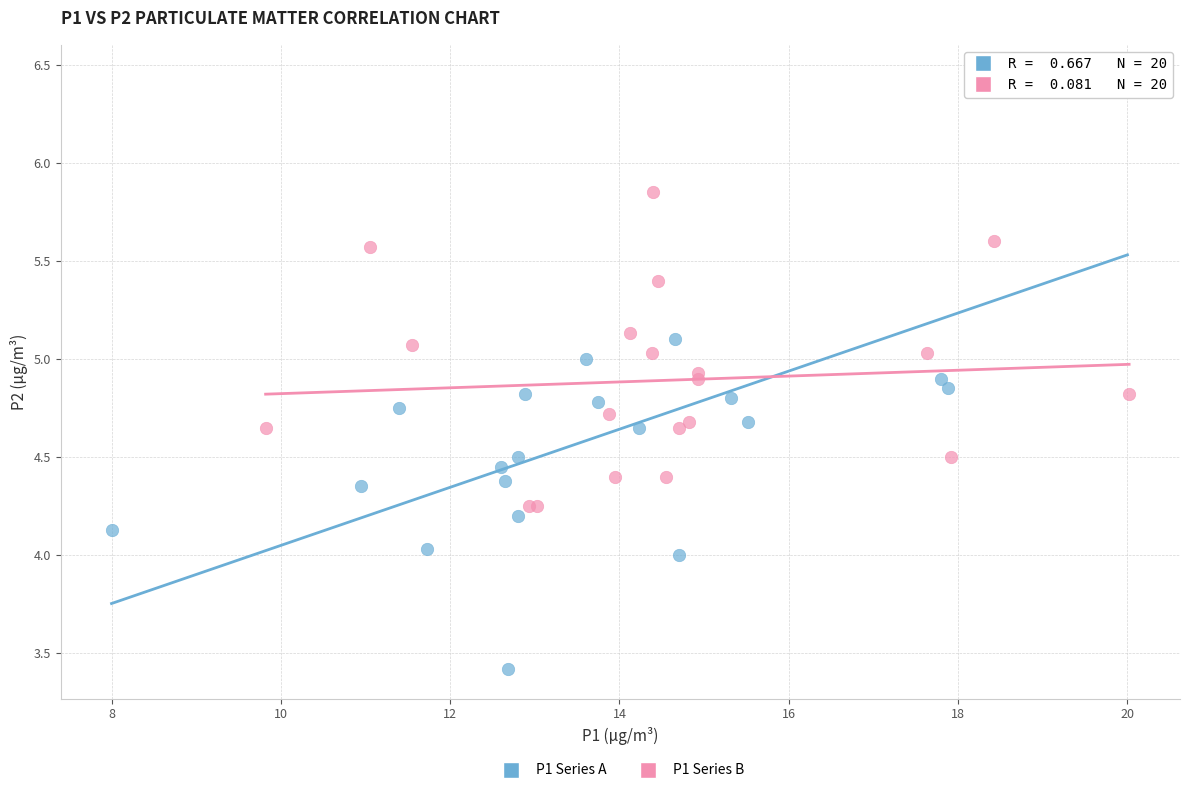

Which series has the largest Y range (max minus min)?

P1 Series A